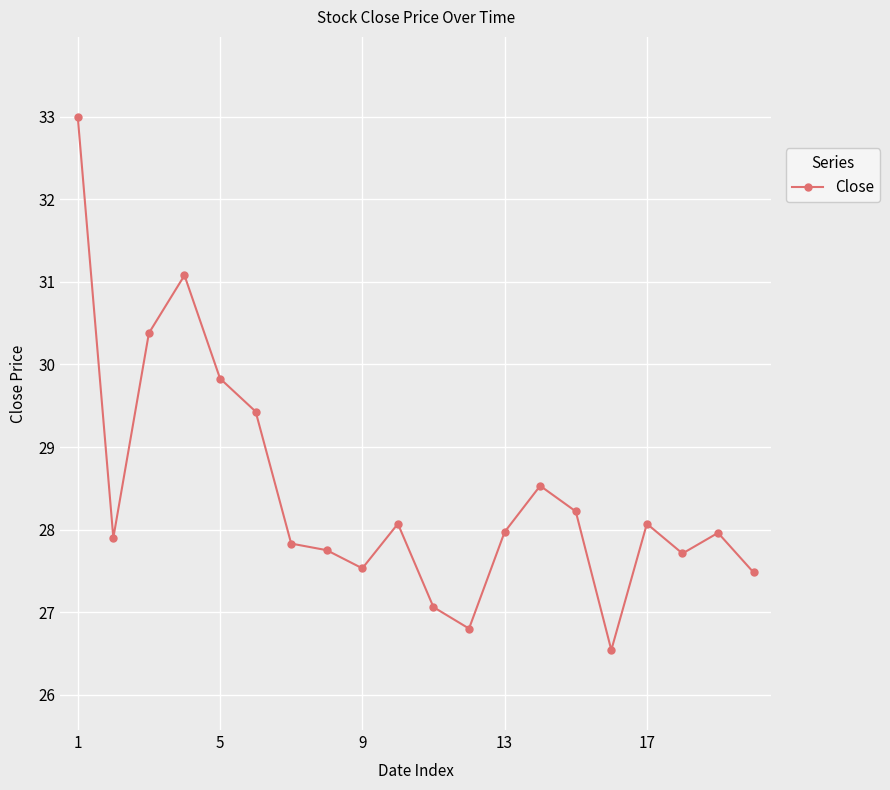

How many data points are above 27?

18